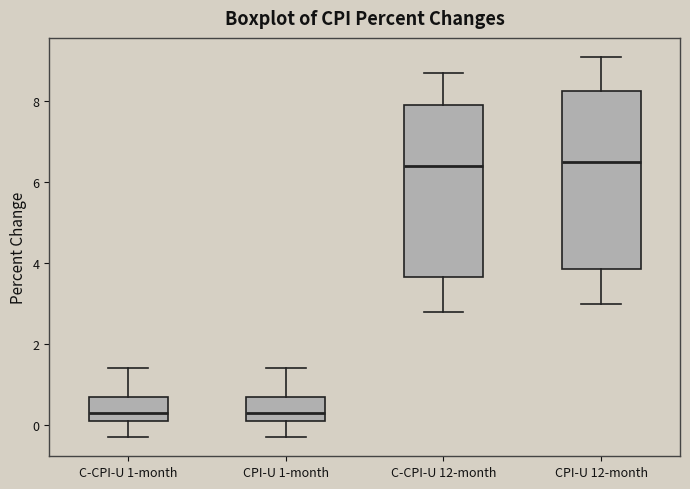

Reading left to right, transcribe this box plot: for each box, give where its median line is, the range the box spans, and where its two whiskers end, as read against the y-axis. The values are not printed on the chart, so give them approximately, as read against the axis.

C-CPI-U 1-month: median 0.4, box 0.2 to 0.8, whiskers -0.2 to 1.4
CPI-U 1-month: median 0.4, box 0.2 to 0.8, whiskers -0.2 to 1.4
C-CPI-U 12-month: median 6.4, box 3.6 to 8.0, whiskers 2.8 to 8.8
CPI-U 12-month: median 6.6, box 3.8 to 8.2, whiskers 3.0 to 9.2